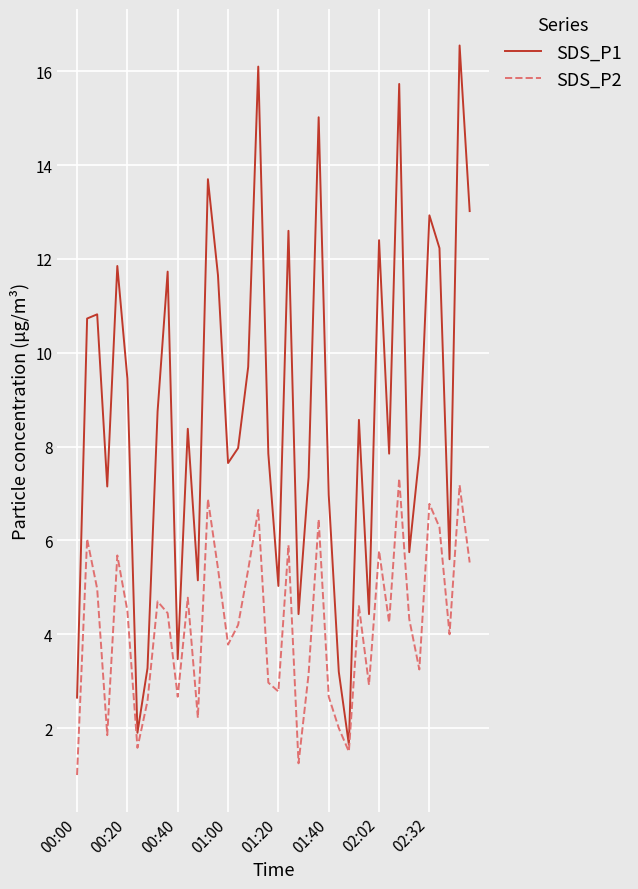

How many interior local peaks does the SDS_P2 series have?

13